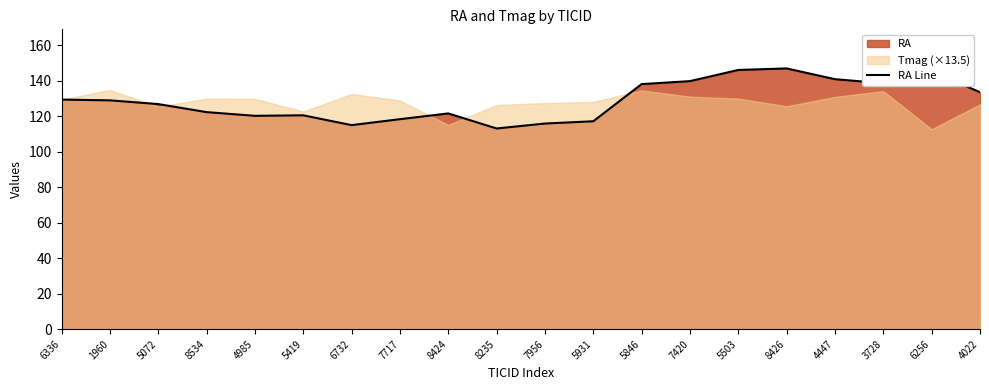

How many interior local peaks (higher than both neighbors) does the data have?

4